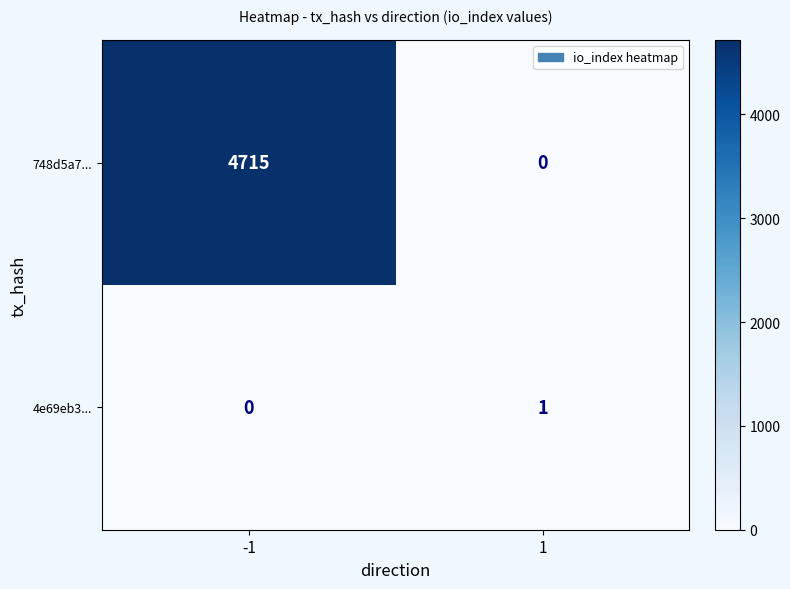

What is the maximum value for 748d5a7...?

4715